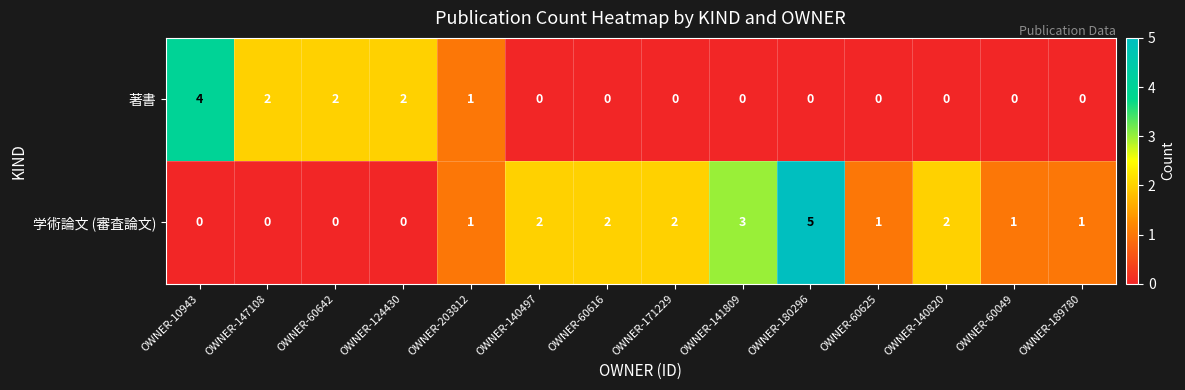

How many values in 著書 are above zero?

5